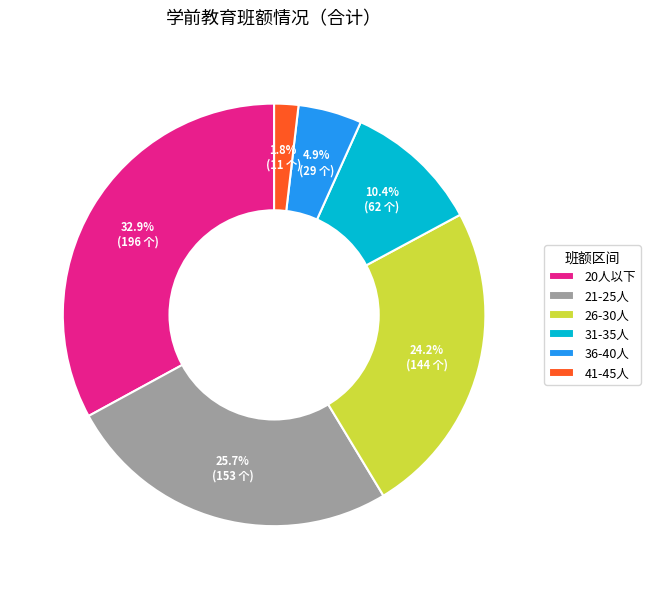

Count the number of slices in the pie.

6